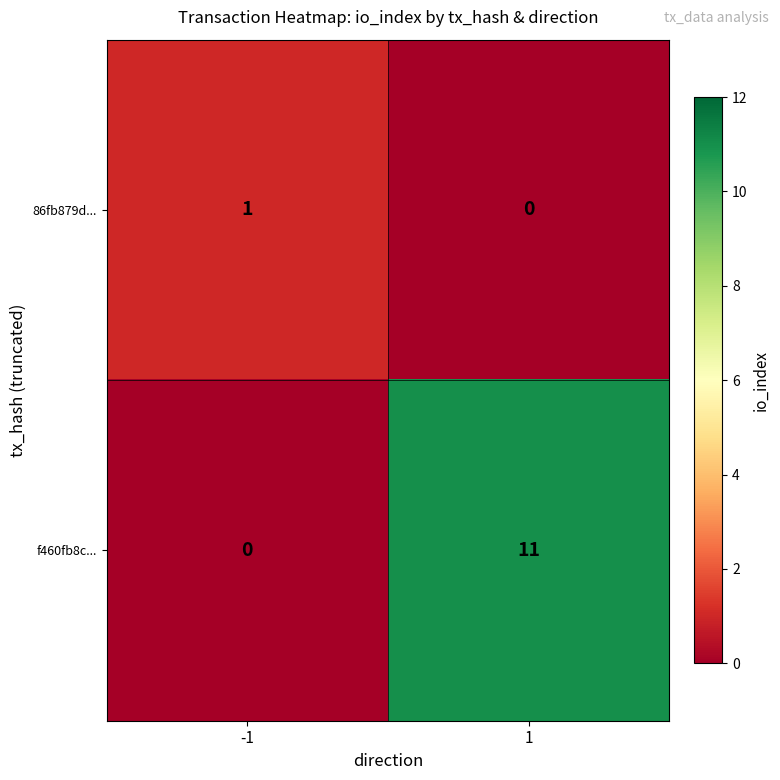

What is the average value of the f460fb8c... series?

6